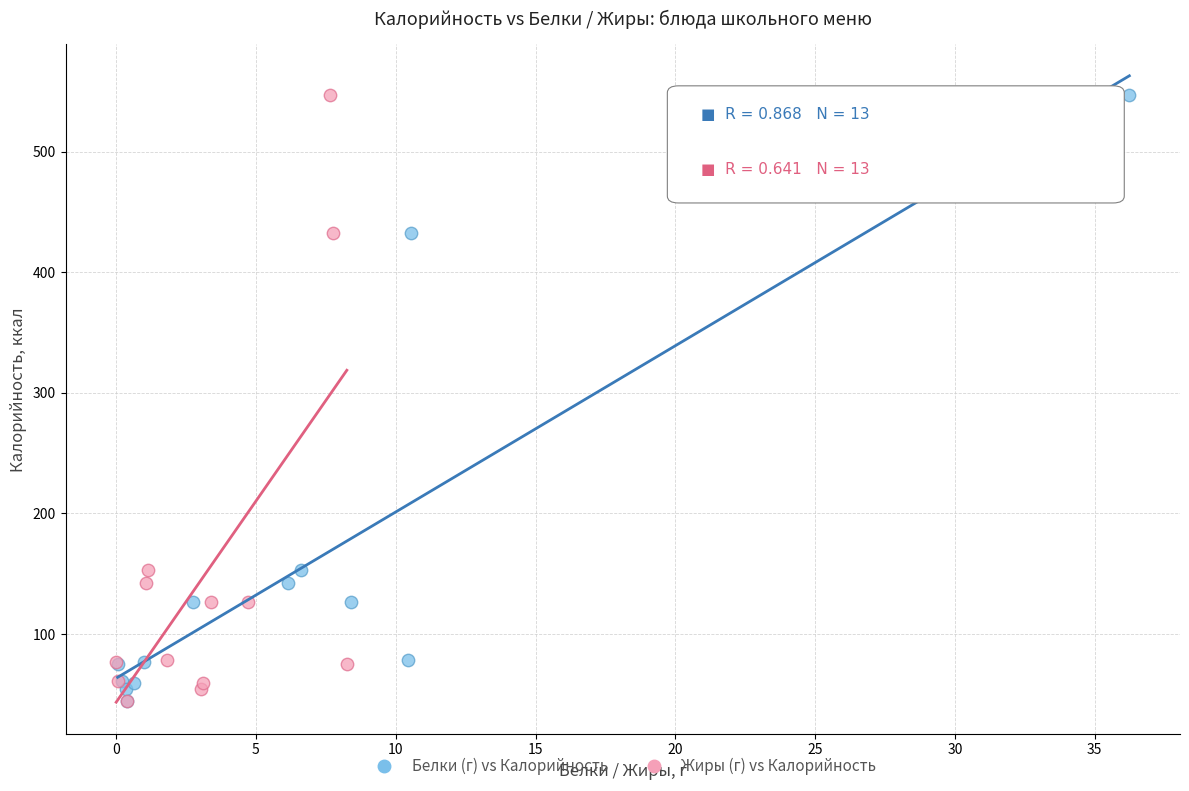

What are all the series names shown in the legend?

Белки (г) vs Калорийность, Жиры (г) vs Калорийность